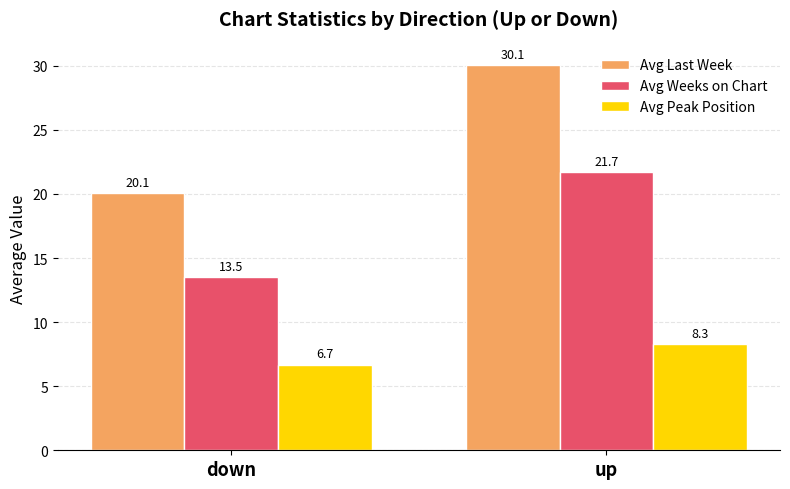

At how many categories does at least one series exceed 8?

2